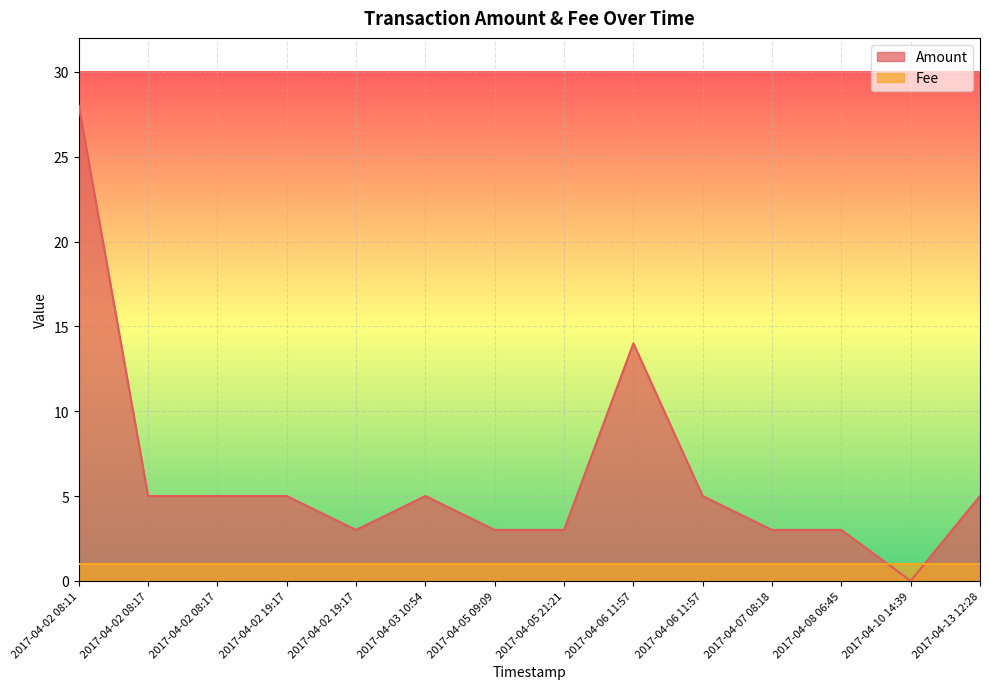

At which label does the data first exceed 5?

2017-04-02 08:11